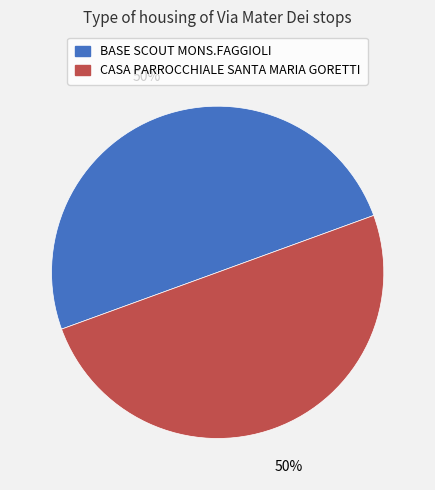

True or false: BASE SCOUT MONS.FAGGIOLI accounts for 59% of the total.

False